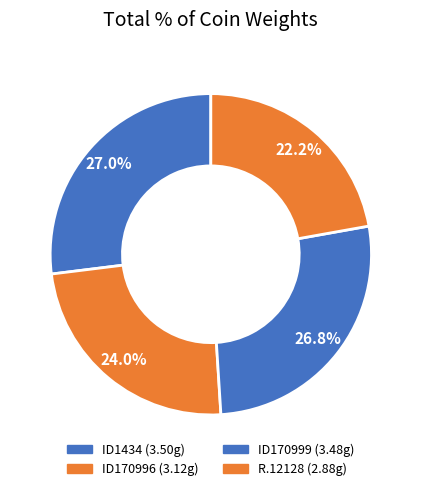

To the nearest percent, what is the difference between the R.12128 and ID170999 slice percentages?

5%